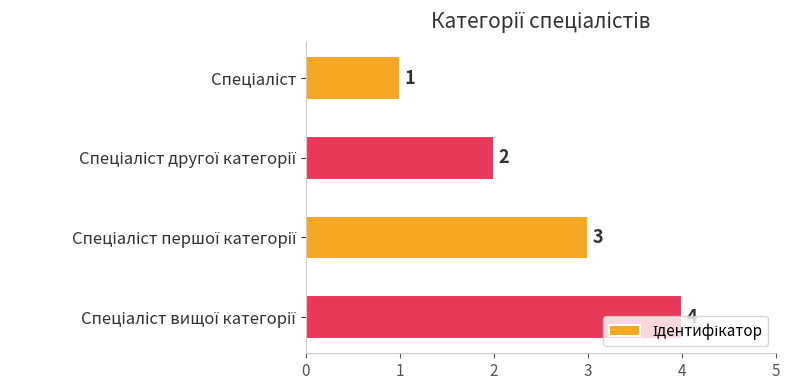

What is the value of the 3rd bar from the top?

3